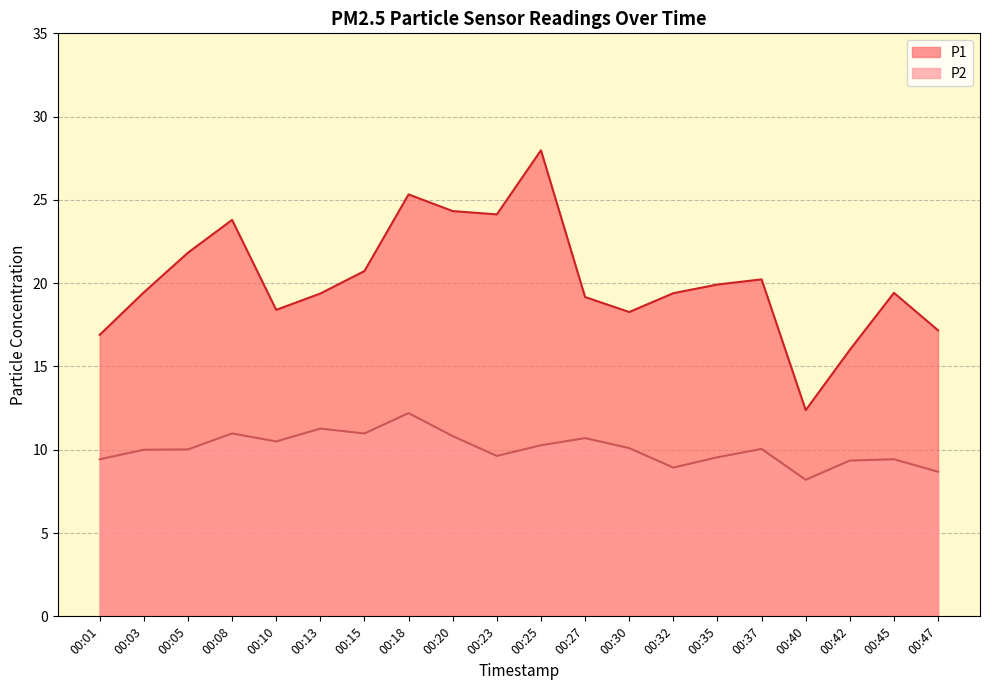

At which category is the sum across all series the highest?

00:25